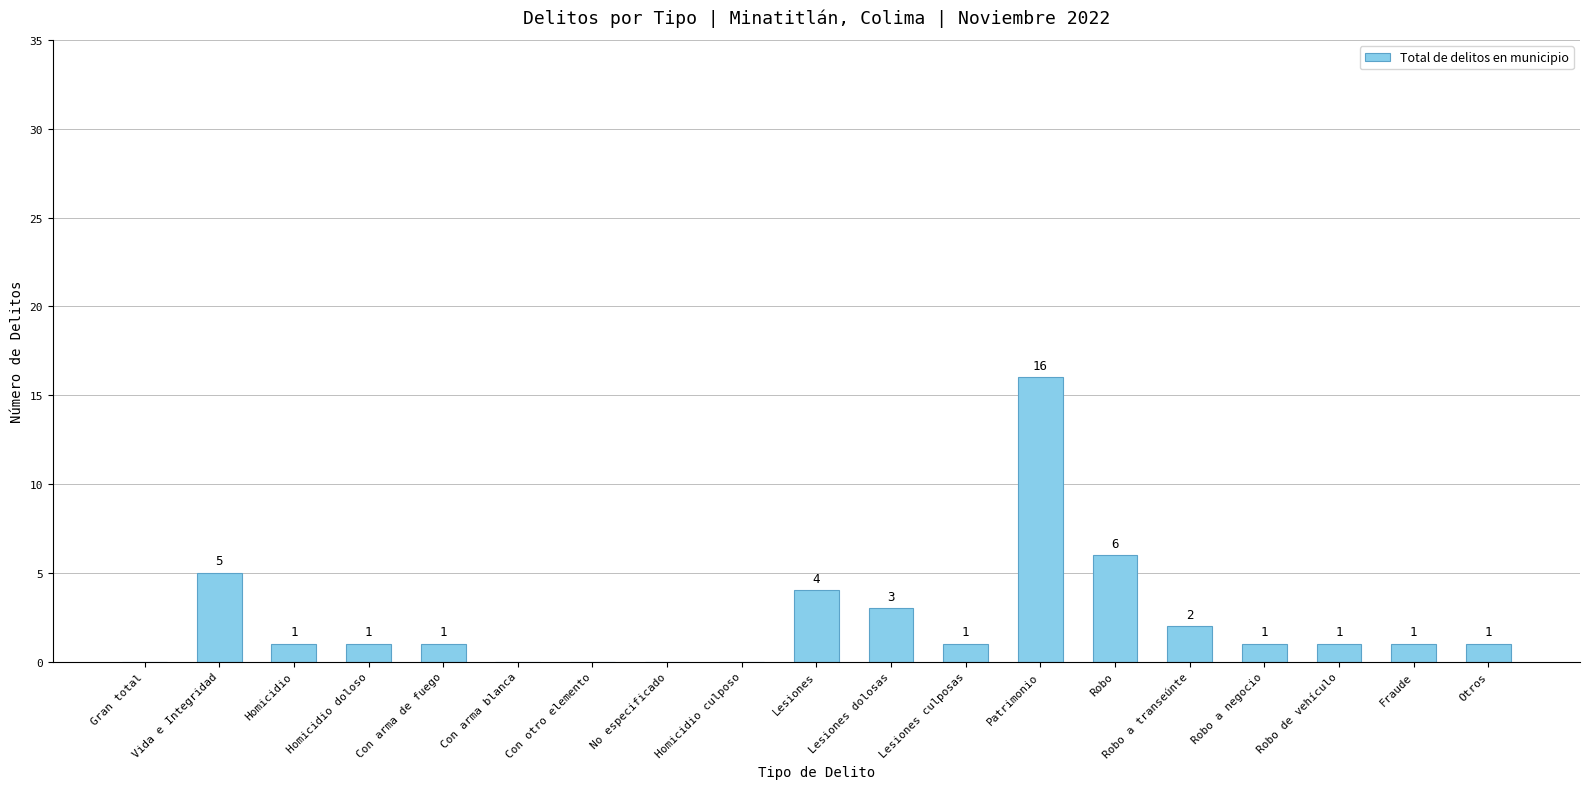

What is the sum of all values?

44